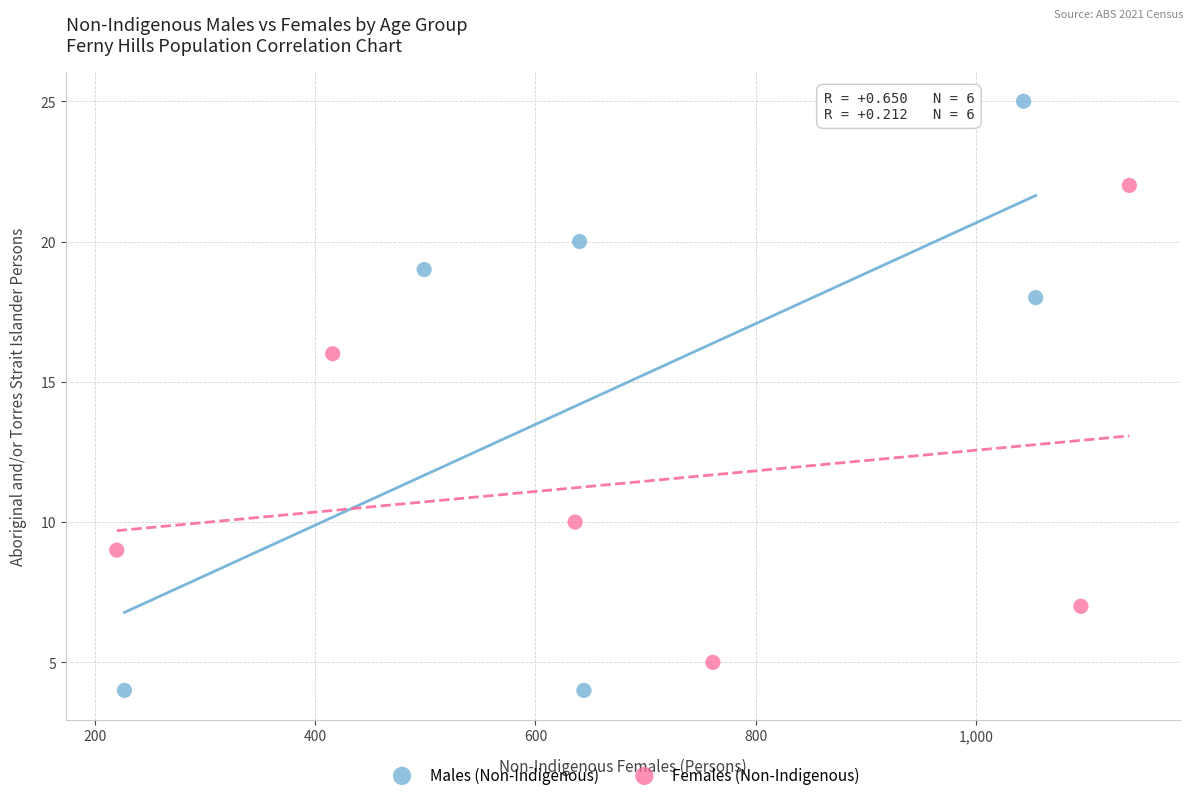

Which series reaches the maximum Y coordinate?

Males (Non-Indigenous)